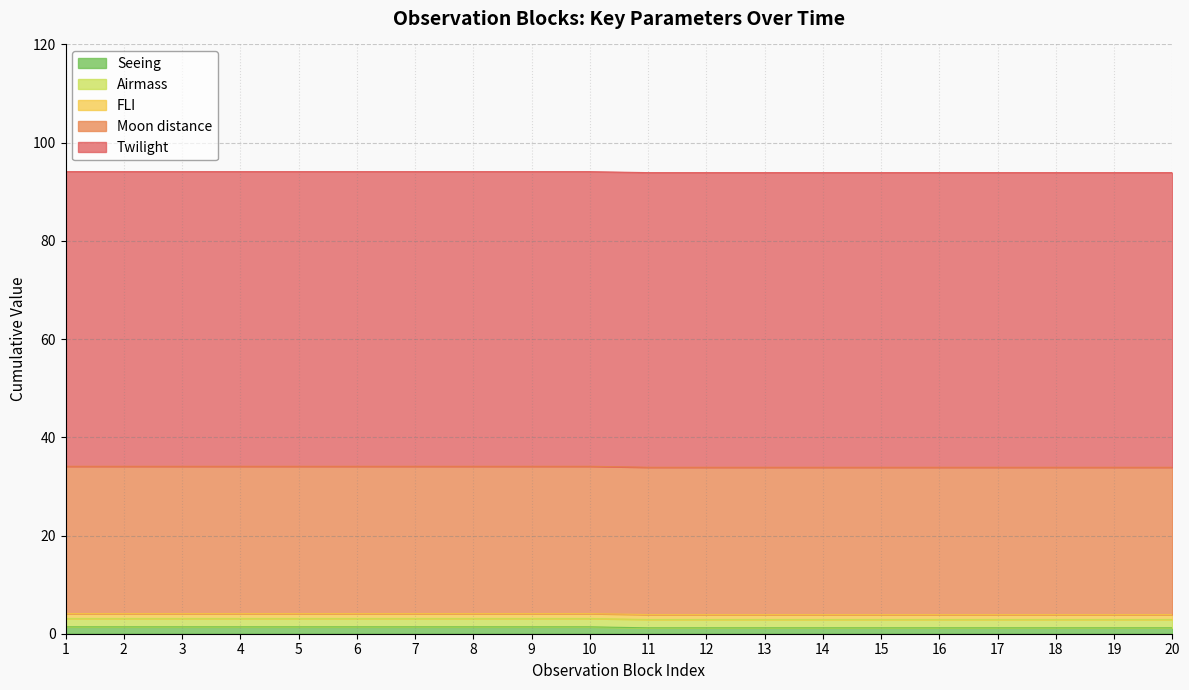

What are all the series names shown in the legend?

Seeing, Airmass, FLI, Moon distance, Twilight